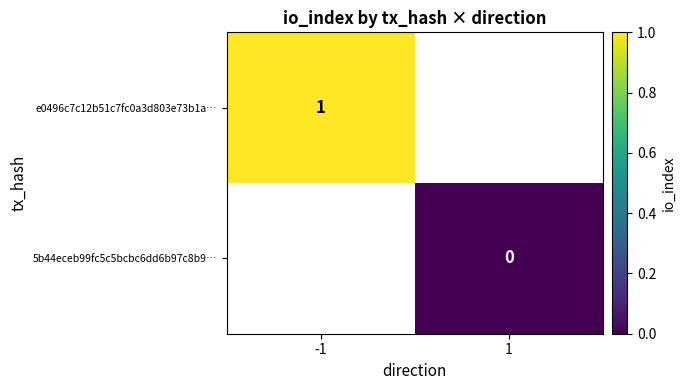

Is the value of 5b44eceb99fc5c5bcbc6dd6b97c8b9… at 1 greater than the value of e0496c7c12b51c7fc0a3d803e73b1a… at -1?

No